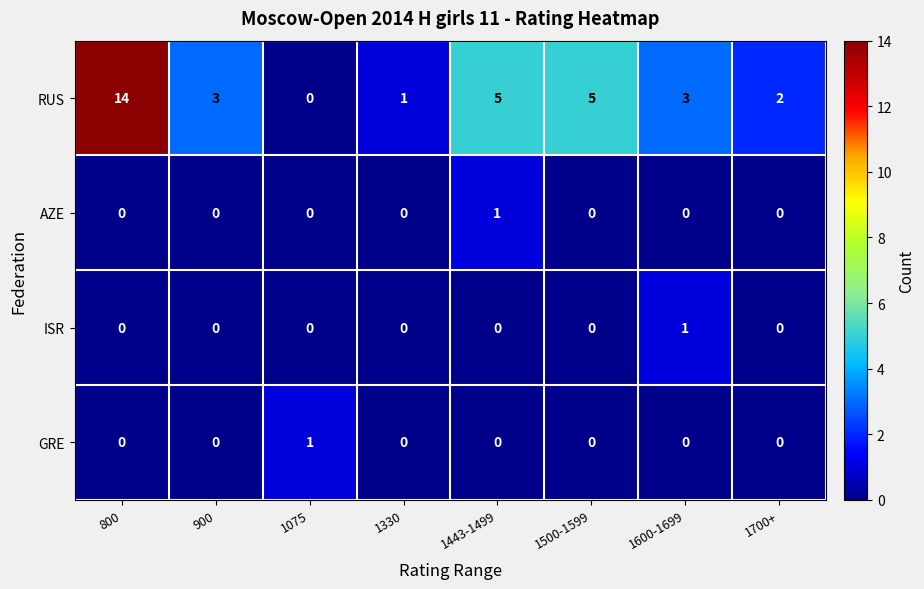

True or false: GRE has a value of -1 at 900.

False